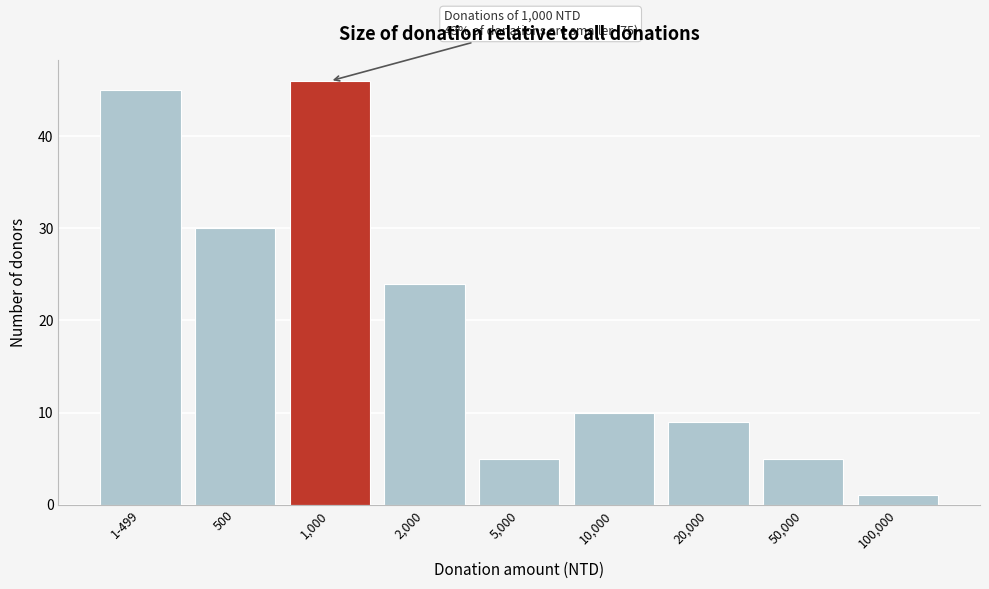

Reading left to right, list all the values displayed in this chart.

45	30	46	24	5	10	9	5	1